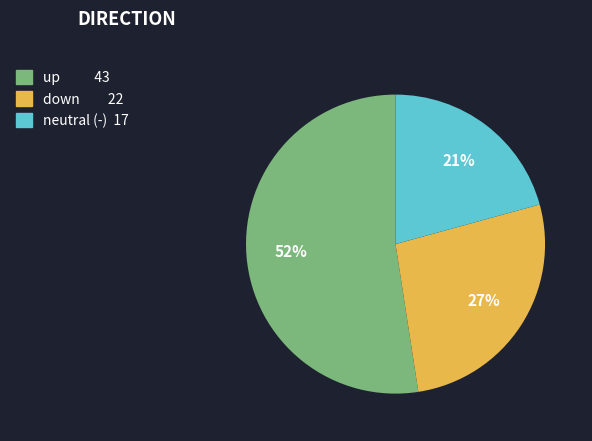

Is there a majority slice in this chart?

Yes